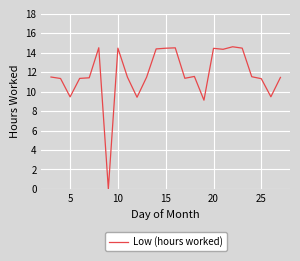

What is the greatest value displayed?

14.6